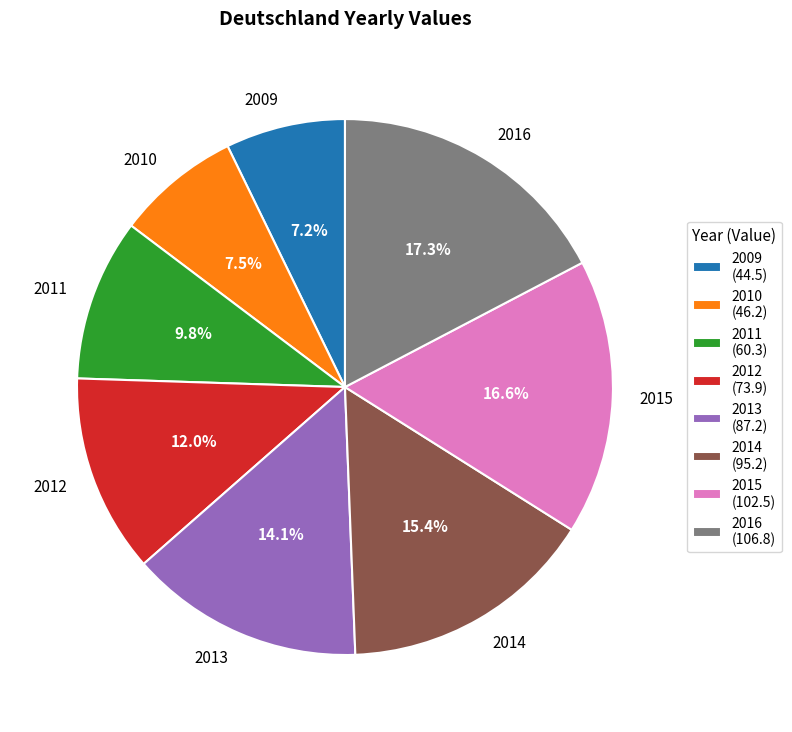

True or false: 2009 accounts for 7% of the total.

True